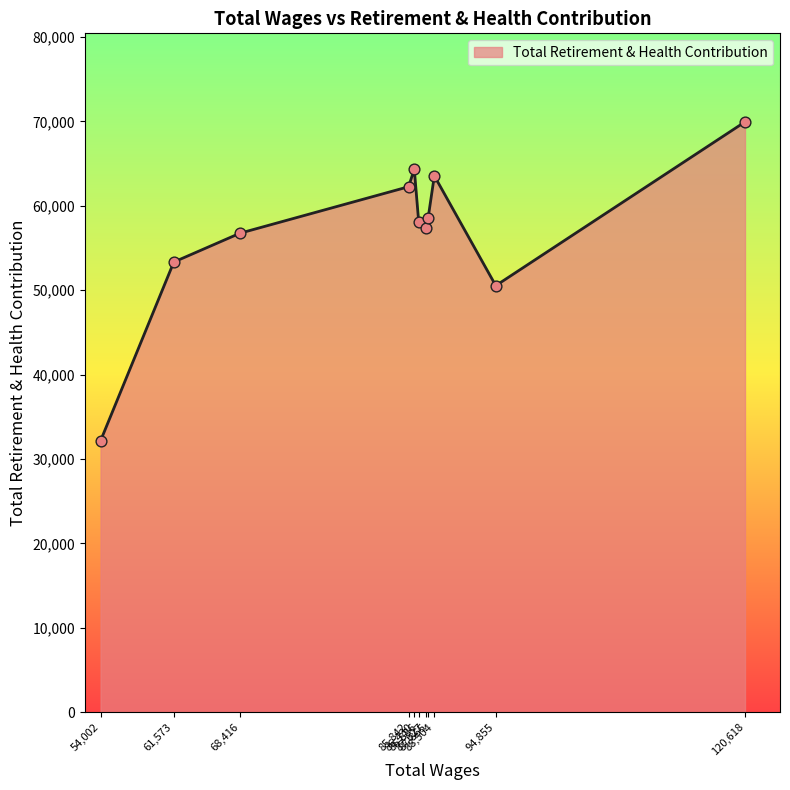

What is the difference between the maximum and minimum values?

37773